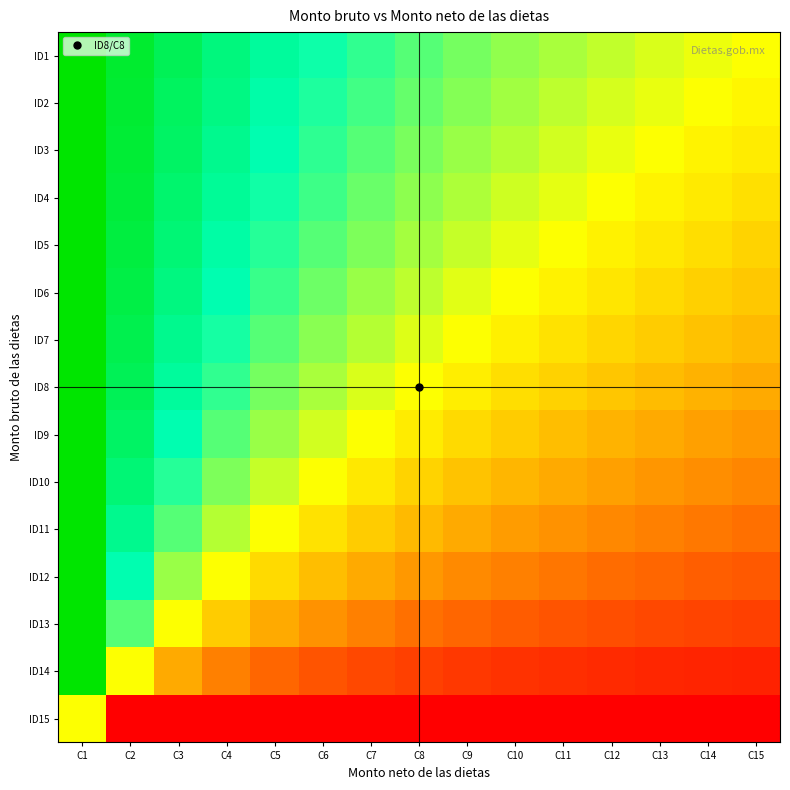

At how many categories does at least one series exceed 0?

15